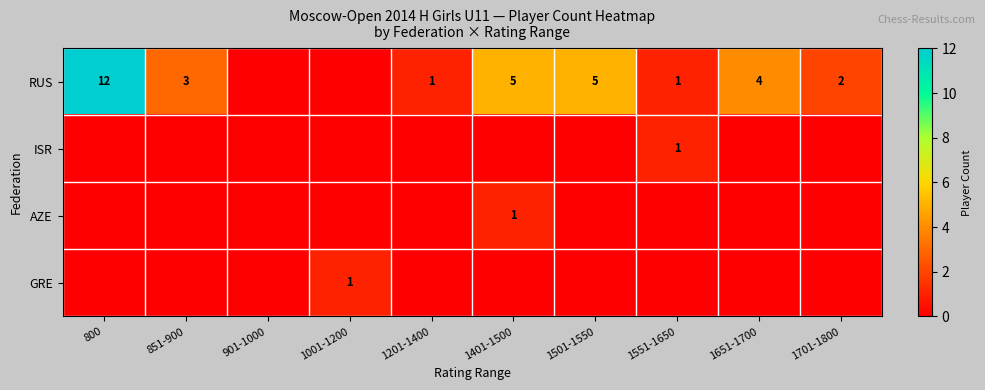

The AZE series shows 1 at 1401-1500. True or false?

True